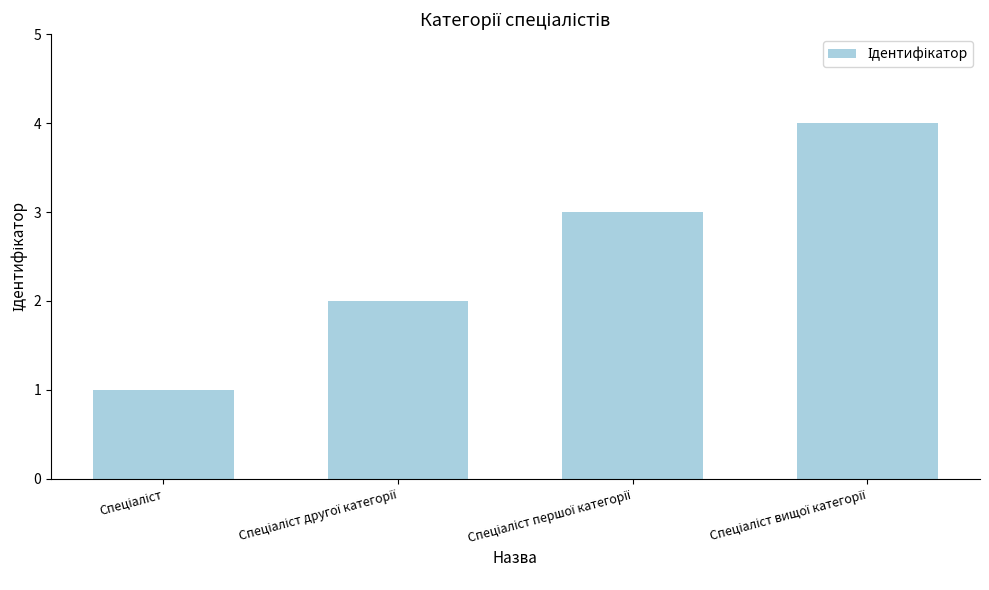

What is the maximum value shown in the chart?

4